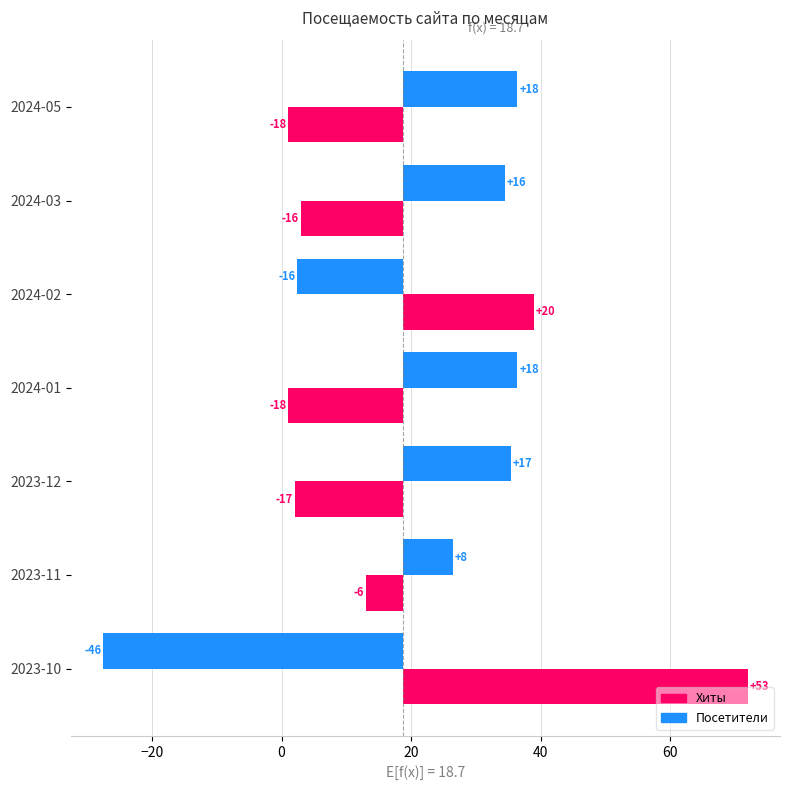

Rank the series by their average value, from highest to lowest.

Посетители, Хиты